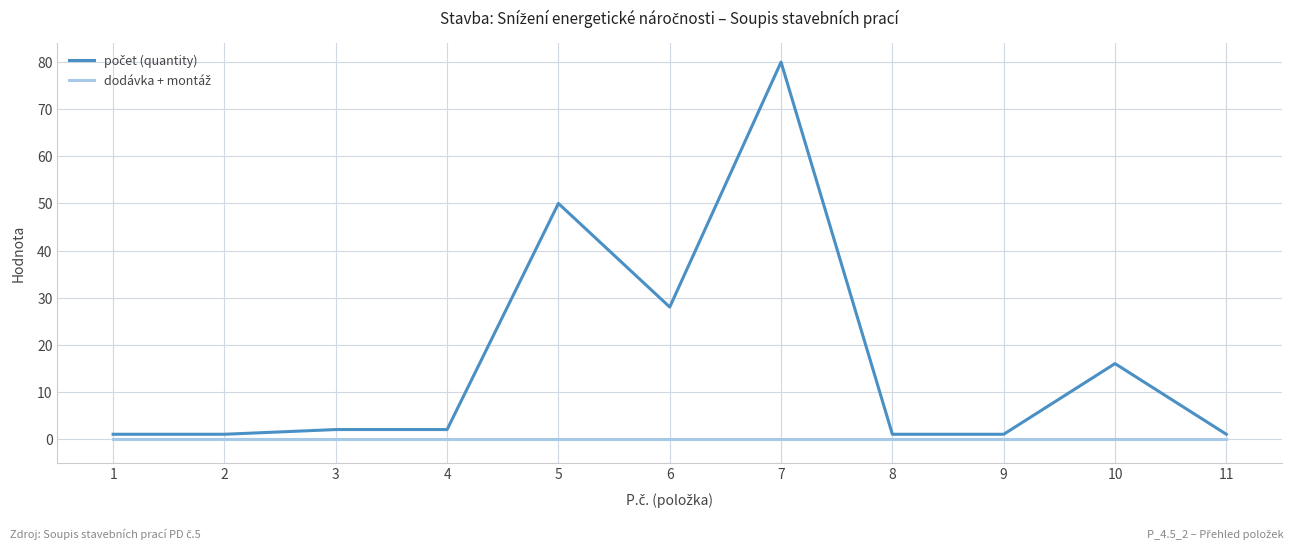

Does the chart have visible grid lines?

Yes